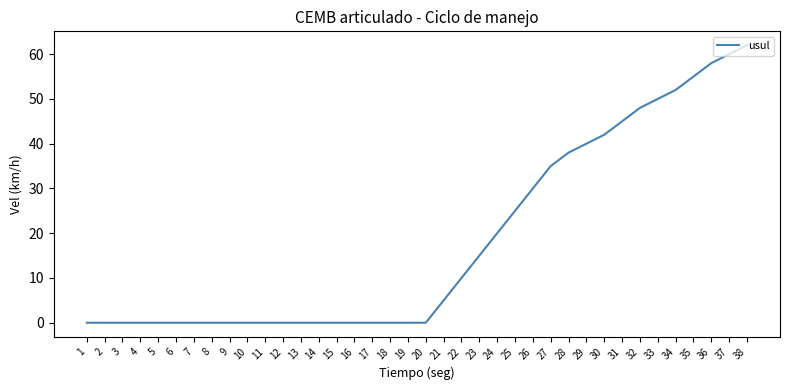

Reading left to right, list all the values displayed in this chart.

0	0	0	0	0	0	0	0	0	0	0	0	0	0	0	0	0	0	0	0	5	10	15	20	25	30	35	38	40	42	45	48	50	52	55	58	60	62